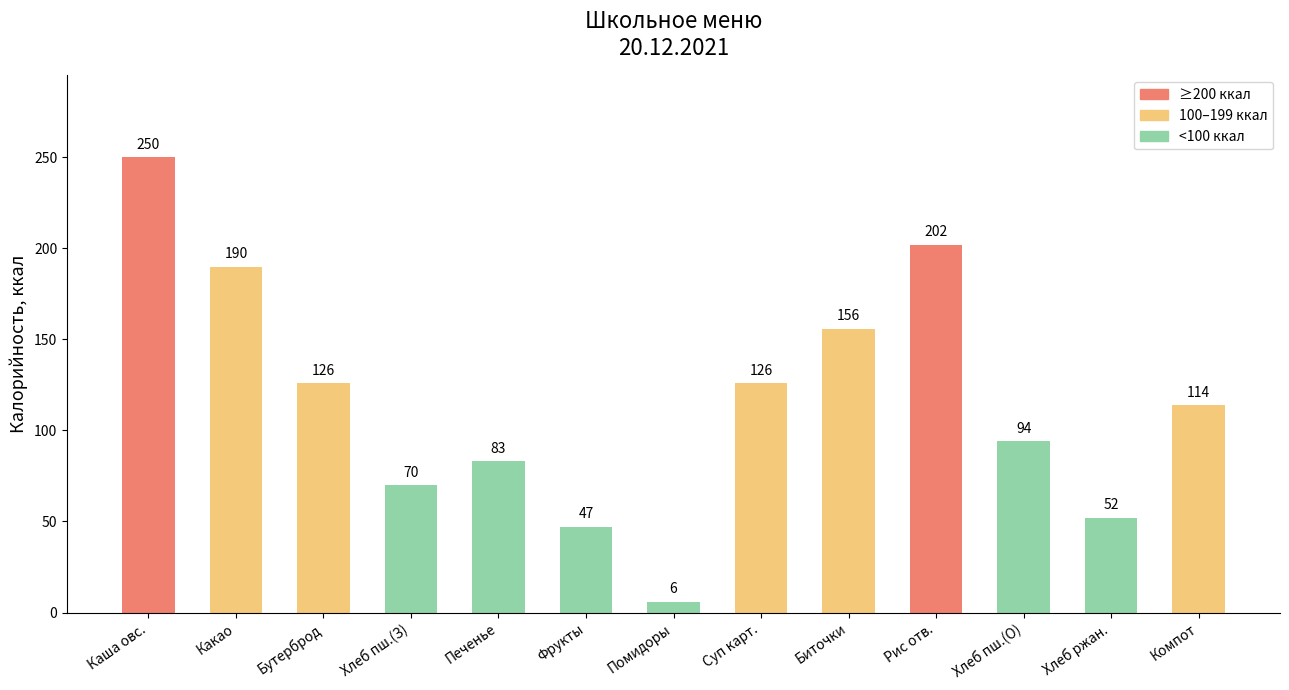

What is the change in value from Рис отв. to Хлеб пш.(О)?

-108